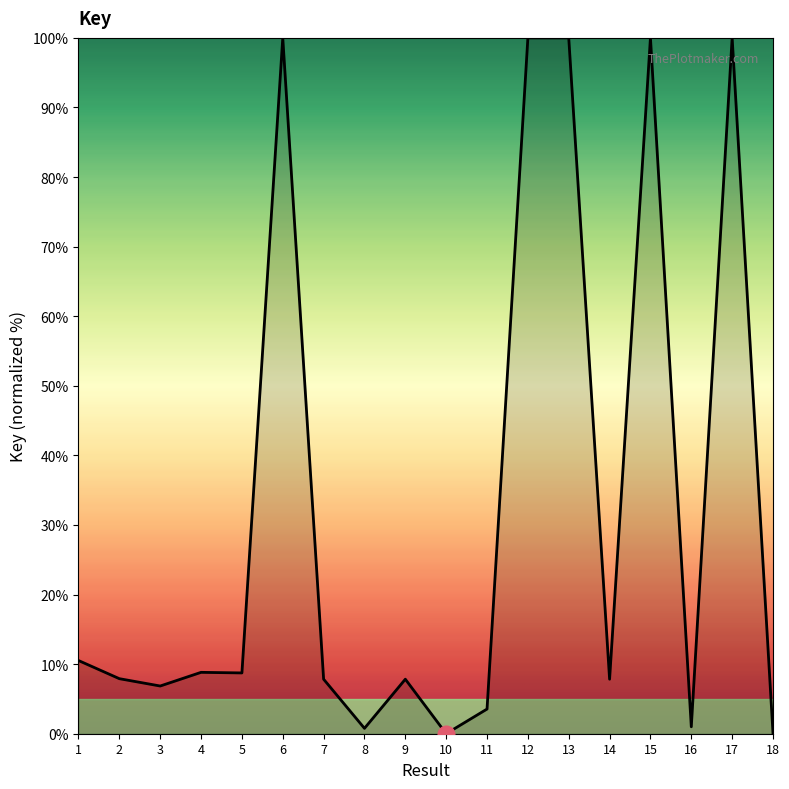

Approximately how many times larger is the value at 2 compared to 14?

1.0